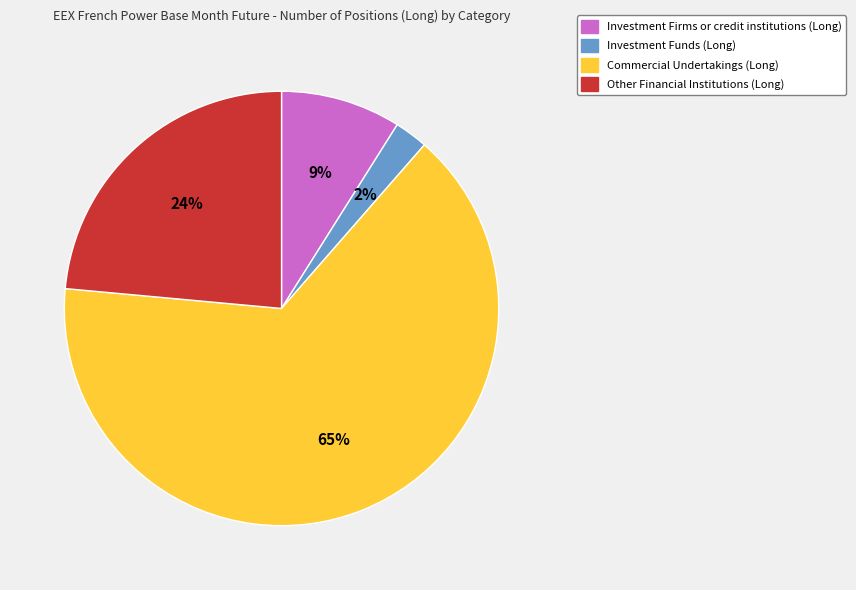

To the nearest percent, what percentage of the pie is Investment Funds (Long)?

2%